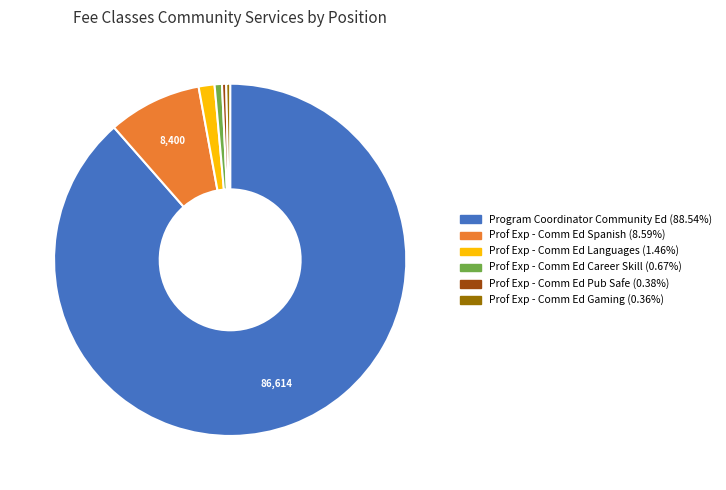

Combined, do Prof Exp - Comm Ed Spanish and Prof Exp - Comm Ed Pub Safe account for over 50%?

No